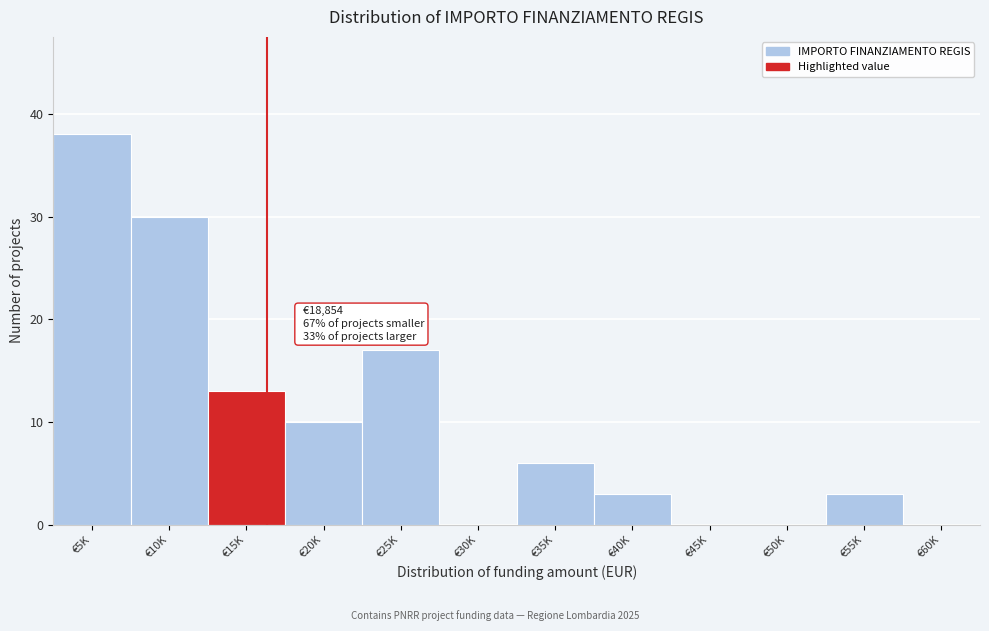

Reading right to left, transcribe all the data shown in this chart.

€60K=0	€55K=3	€50K=0	€45K=0	€40K=3	€35K=6	€30K=0	€25K=17	€20K=10	€15K=13	€10K=30	€5K=38